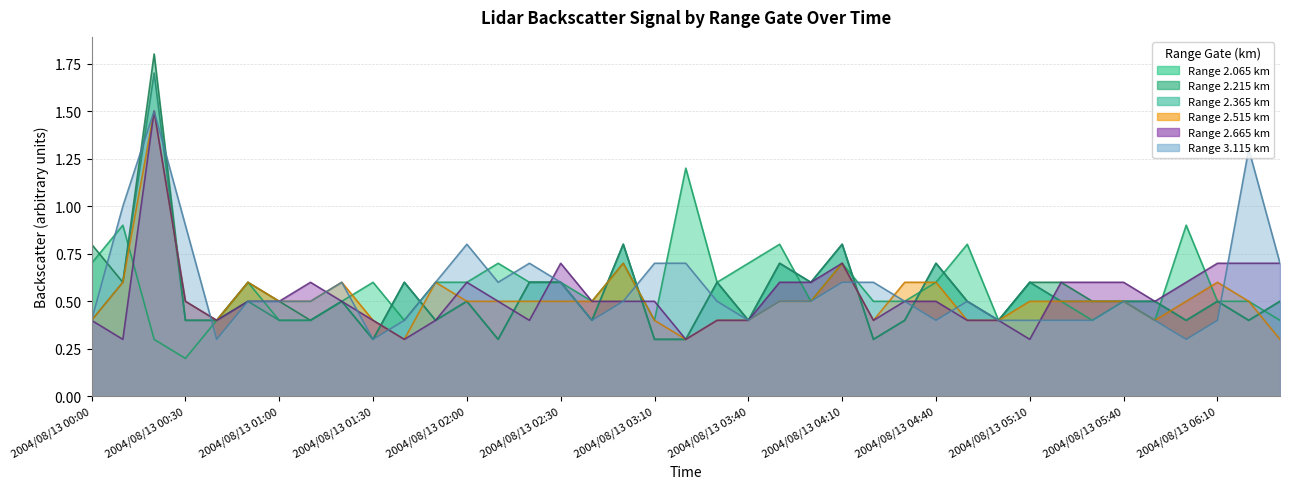

How many intersections are there between 2.215 and 2.065?

12